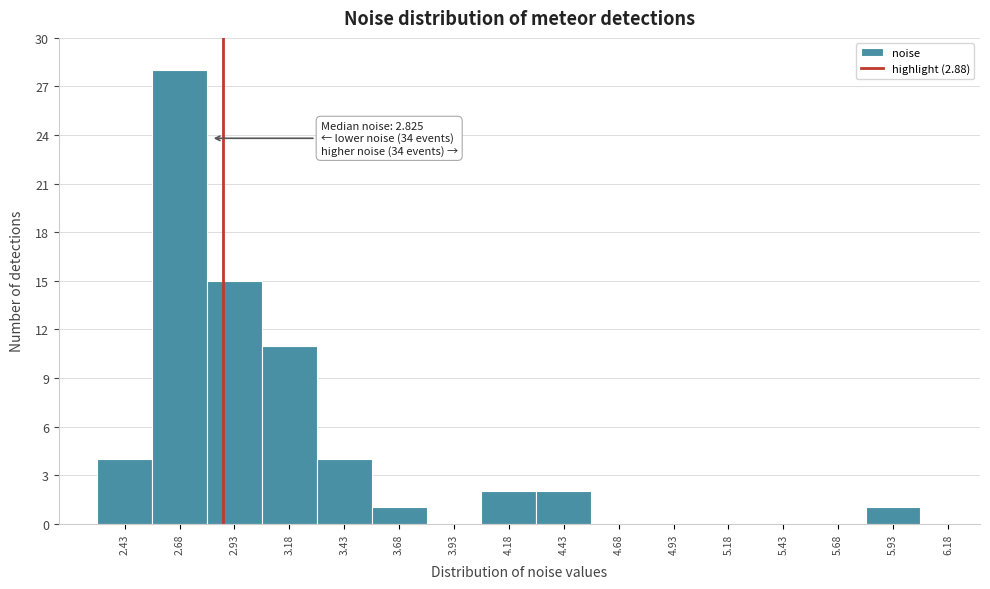

Which range on the x-axis has the tallest bar?

2.55 to 2.80